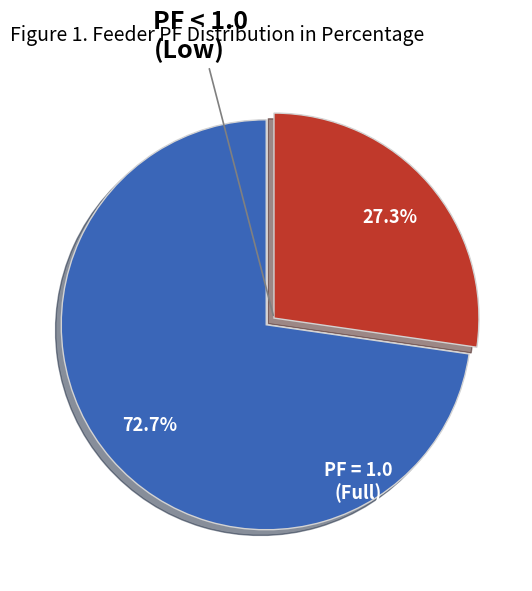

How many slices are in this pie chart?

2